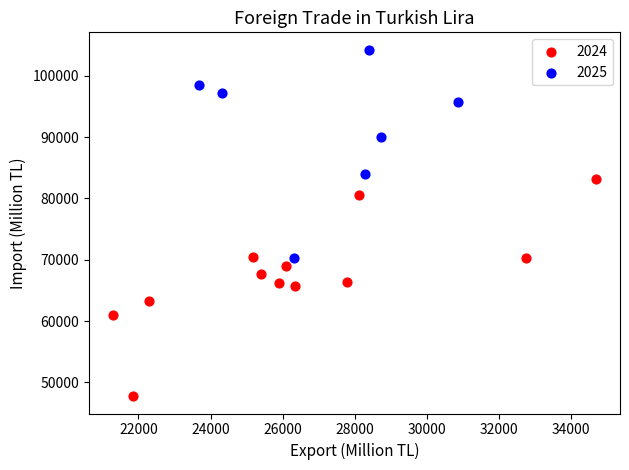

Which series contains the highest Y value?

2025